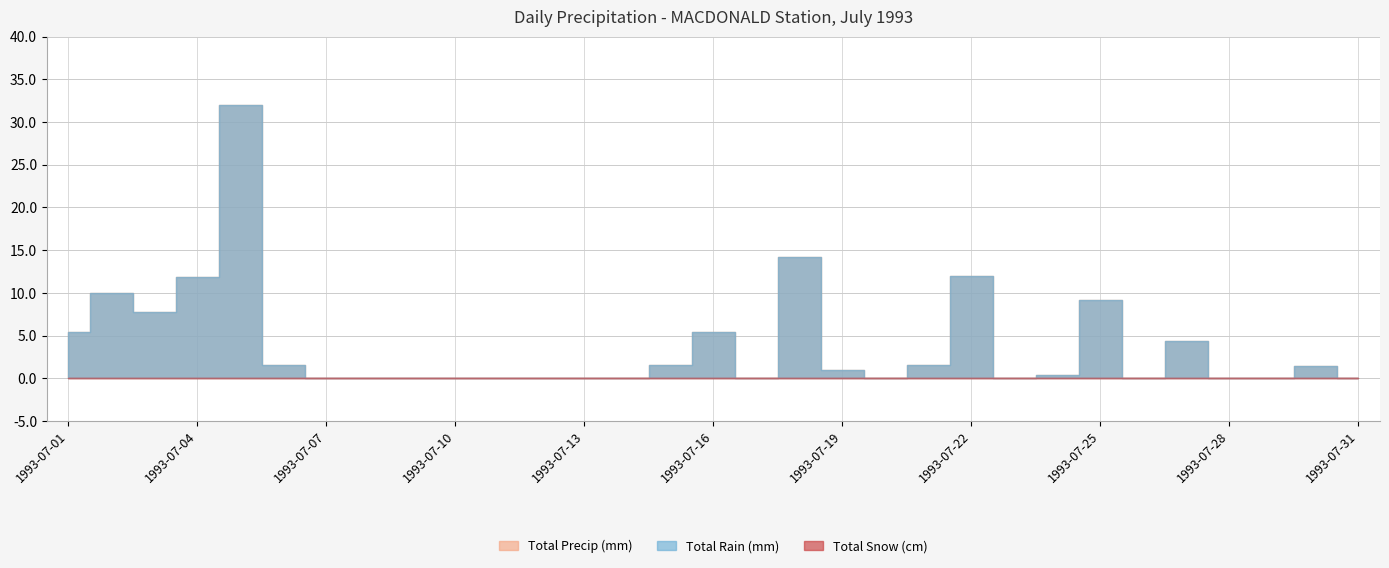

How many lines are shown in the chart?

3